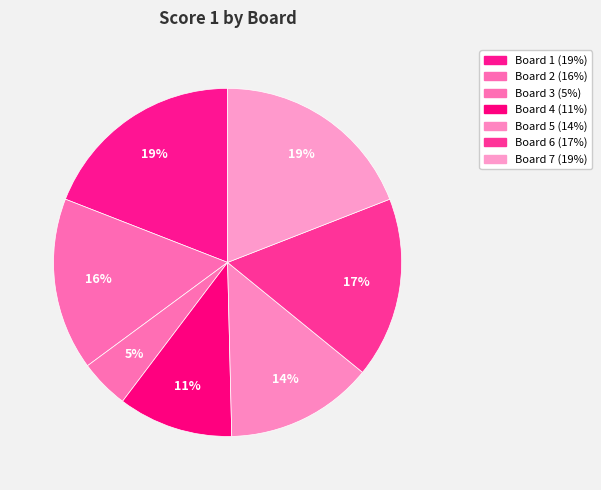

Rank the categories by value from highest to lowest.

Board 1, Board 7, Board 6, Board 2, Board 5, Board 4, Board 3